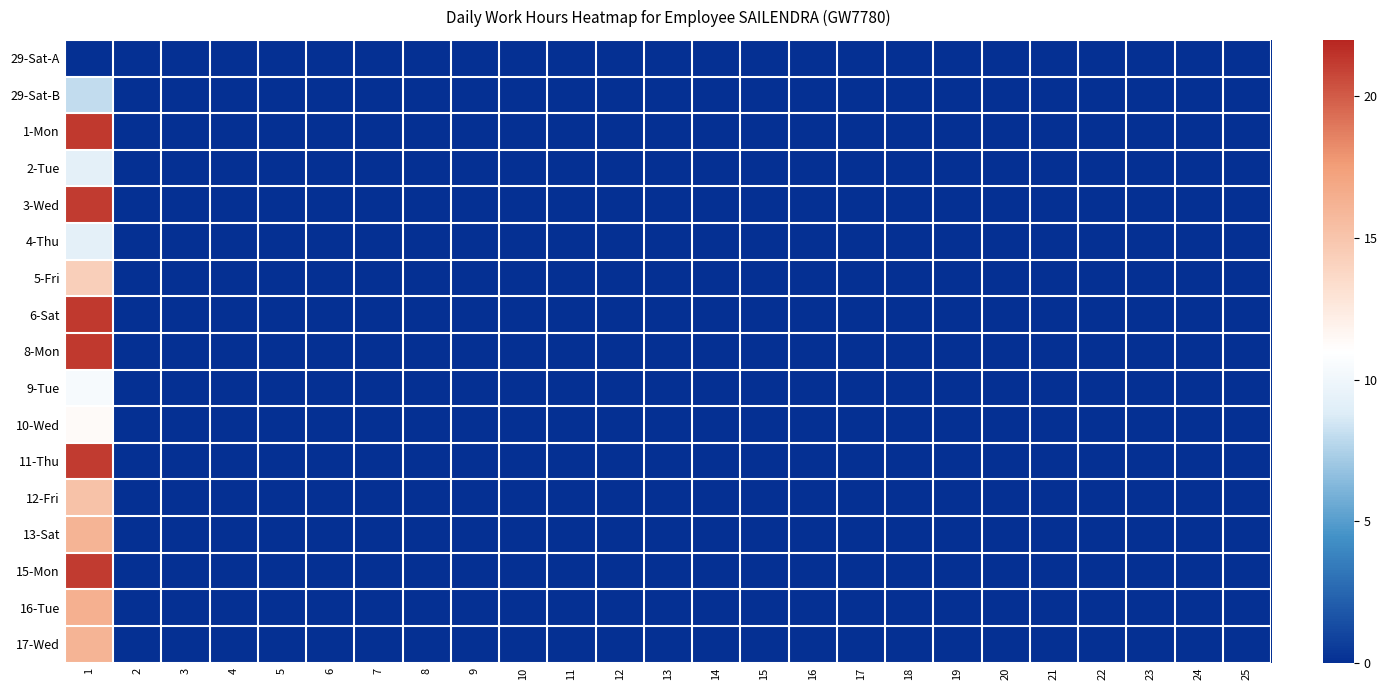

Reading right to left, list all the values displayed in this chart.

29-Sat-A: 25=0.0	24=0.0	23=0.0	22=0.0	21=0.0	20=0.0	19=0.0	18=0.0	17=0.0	16=0.0	15=0.0	14=0.0	13=0.0	12=0.0	11=0.0	10=0.0	9=0.0	8=0.0	7=0.0	6=0.0	5=0.0	4=0.0	3=0.0	2=0.0	1=0.0
29-Sat-B: 25=0.0	24=0.0	23=0.0	22=0.0	21=0.0	20=0.0	19=0.0	18=0.0	17=0.0	16=0.0	15=0.0	14=0.0	13=0.0	12=0.0	11=0.0	10=0.0	9=0.0	8=0.0	7=0.0	6=0.0	5=0.0	4=0.0	3=0.0	2=0.0	1=8.1
1-Mon: 25=0.0	24=0.0	23=0.0	22=0.0	21=0.0	20=0.0	19=0.0	18=0.0	17=0.0	16=0.0	15=0.0	14=0.0	13=0.0	12=0.0	11=0.0	10=0.0	9=0.0	8=0.0	7=0.0	6=0.0	5=0.0	4=0.0	3=0.0	2=0.0	1=21.3
2-Tue: 25=0.0	24=0.0	23=0.0	22=0.0	21=0.0	20=0.0	19=0.0	18=0.0	17=0.0	16=0.0	15=0.0	14=0.0	13=0.0	12=0.0	11=0.0	10=0.0	9=0.0	8=0.0	7=0.0	6=0.0	5=0.0	4=0.0	3=0.0	2=0.0	1=9.2
3-Wed: 25=0.0	24=0.0	23=0.0	22=0.0	21=0.0	20=0.0	19=0.0	18=0.0	17=0.0	16=0.0	15=0.0	14=0.0	13=0.0	12=0.0	11=0.0	10=0.0	9=0.0	8=0.0	7=0.0	6=0.0	5=0.0	4=0.0	3=0.0	2=0.0	1=21.2
4-Thu: 25=0.0	24=0.0	23=0.0	22=0.0	21=0.0	20=0.0	19=0.0	18=0.0	17=0.0	16=0.0	15=0.0	14=0.0	13=0.0	12=0.0	11=0.0	10=0.0	9=0.0	8=0.0	7=0.0	6=0.0	5=0.0	4=0.0	3=0.0	2=0.0	1=9.2
5-Fri: 25=0.0	24=0.0	23=0.0	22=0.0	21=0.0	20=0.0	19=0.0	18=0.0	17=0.0	16=0.0	15=0.0	14=0.0	13=0.0	12=0.0	11=0.0	10=0.0	9=0.0	8=0.0	7=0.0	6=0.0	5=0.0	4=0.0	3=0.0	2=0.0	1=14.3
6-Sat: 25=0.0	24=0.0	23=0.0	22=0.0	21=0.0	20=0.0	19=0.0	18=0.0	17=0.0	16=0.0	15=0.0	14=0.0	13=0.0	12=0.0	11=0.0	10=0.0	9=0.0	8=0.0	7=0.0	6=0.0	5=0.0	4=0.0	3=0.0	2=0.0	1=21.2
8-Mon: 25=0.0	24=0.0	23=0.0	22=0.0	21=0.0	20=0.0	19=0.0	18=0.0	17=0.0	16=0.0	15=0.0	14=0.0	13=0.0	12=0.0	11=0.0	10=0.0	9=0.0	8=0.0	7=0.0	6=0.0	5=0.0	4=0.0	3=0.0	2=0.0	1=21.3
9-Tue: 25=0.0	24=0.0	23=0.0	22=0.0	21=0.0	20=0.0	19=0.0	18=0.0	17=0.0	16=0.0	15=0.0	14=0.0	13=0.0	12=0.0	11=0.0	10=0.0	9=0.0	8=0.0	7=0.0	6=0.0	5=0.0	4=0.0	3=0.0	2=0.0	1=10.5
10-Wed: 25=0.0	24=0.0	23=0.0	22=0.0	21=0.0	20=0.0	19=0.0	18=0.0	17=0.0	16=0.0	15=0.0	14=0.0	13=0.0	12=0.0	11=0.0	10=0.0	9=0.0	8=0.0	7=0.0	6=0.0	5=0.0	4=0.0	3=0.0	2=0.0	1=11.3
11-Thu: 25=0.0	24=0.0	23=0.0	22=0.0	21=0.0	20=0.0	19=0.0	18=0.0	17=0.0	16=0.0	15=0.0	14=0.0	13=0.0	12=0.0	11=0.0	10=0.0	9=0.0	8=0.0	7=0.0	6=0.0	5=0.0	4=0.0	3=0.0	2=0.0	1=21.2
12-Fri: 25=0.0	24=0.0	23=0.0	22=0.0	21=0.0	20=0.0	19=0.0	18=0.0	17=0.0	16=0.0	15=0.0	14=0.0	13=0.0	12=0.0	11=0.0	10=0.0	9=0.0	8=0.0	7=0.0	6=0.0	5=0.0	4=0.0	3=0.0	2=0.0	1=15.2
13-Sat: 25=0.0	24=0.0	23=0.0	22=0.0	21=0.0	20=0.0	19=0.0	18=0.0	17=0.0	16=0.0	15=0.0	14=0.0	13=0.0	12=0.0	11=0.0	10=0.0	9=0.0	8=0.0	7=0.0	6=0.0	5=0.0	4=0.0	3=0.0	2=0.0	1=16.1
15-Mon: 25=0.0	24=0.0	23=0.0	22=0.0	21=0.0	20=0.0	19=0.0	18=0.0	17=0.0	16=0.0	15=0.0	14=0.0	13=0.0	12=0.0	11=0.0	10=0.0	9=0.0	8=0.0	7=0.0	6=0.0	5=0.0	4=0.0	3=0.0	2=0.0	1=21.2
16-Tue: 25=0.0	24=0.0	23=0.0	22=0.0	21=0.0	20=0.0	19=0.0	18=0.0	17=0.0	16=0.0	15=0.0	14=0.0	13=0.0	12=0.0	11=0.0	10=0.0	9=0.0	8=0.0	7=0.0	6=0.0	5=0.0	4=0.0	3=0.0	2=0.0	1=16.4
17-Wed: 25=0.0	24=0.0	23=0.0	22=0.0	21=0.0	20=0.0	19=0.0	18=0.0	17=0.0	16=0.0	15=0.0	14=0.0	13=0.0	12=0.0	11=0.0	10=0.0	9=0.0	8=0.0	7=0.0	6=0.0	5=0.0	4=0.0	3=0.0	2=0.0	1=16.1